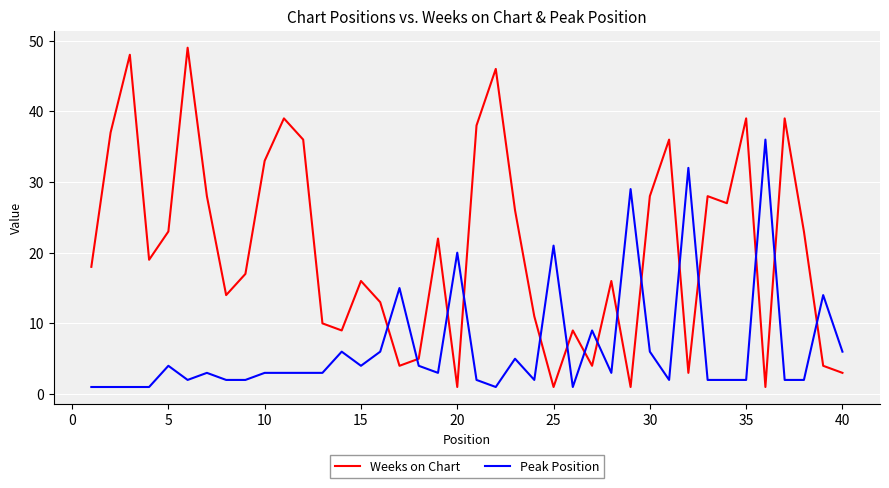

Rank the series by their maximum value, from highest to lowest.

Weeks on Chart, Peak Position